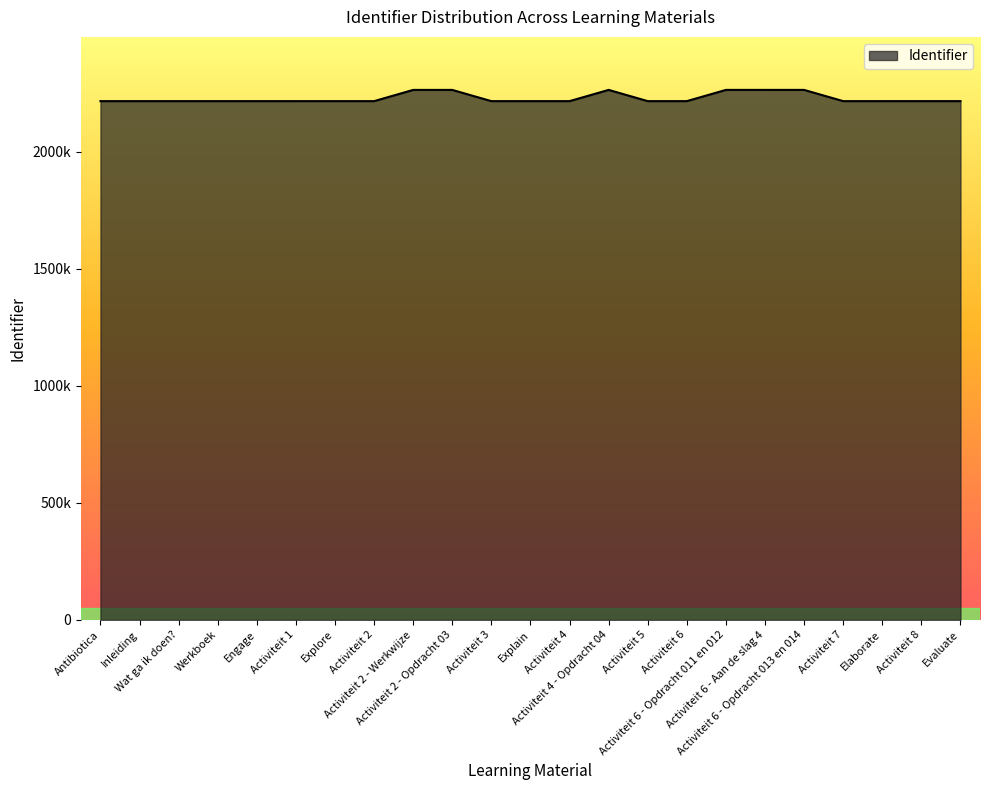

Rank the categories by value from highest to lowest.

Activiteit 6 - Opdracht 013 en 014, Activiteit 6 - Aan de slag 4, Activiteit 6 - Opdracht 011 en 012, Activiteit 4 - Opdracht 04, Activiteit 2 - Werkwijze, Activiteit 2 - Opdracht 03, Evaluate, Activiteit 8, Elaborate, Activiteit 7, Activiteit 6, Activiteit 5, Activiteit 4, Explain, Activiteit 3, Activiteit 2, Explore, Activiteit 1, Engage, Werkboek, Wat ga ik doen?, Inleiding, Antibiotica